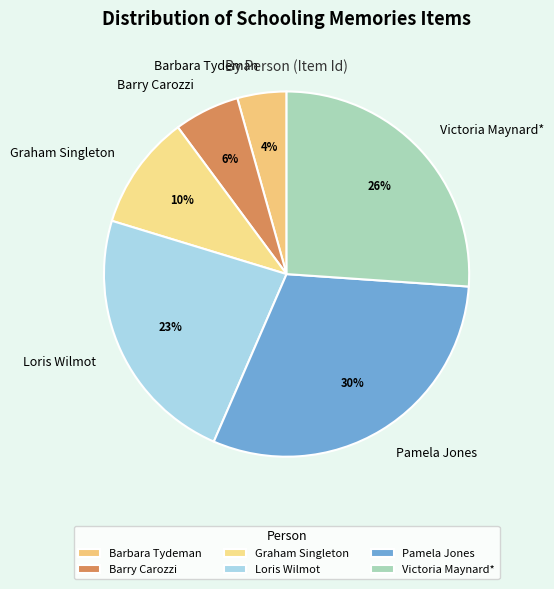

What is the largest slice in the pie chart?

Pamela Jones